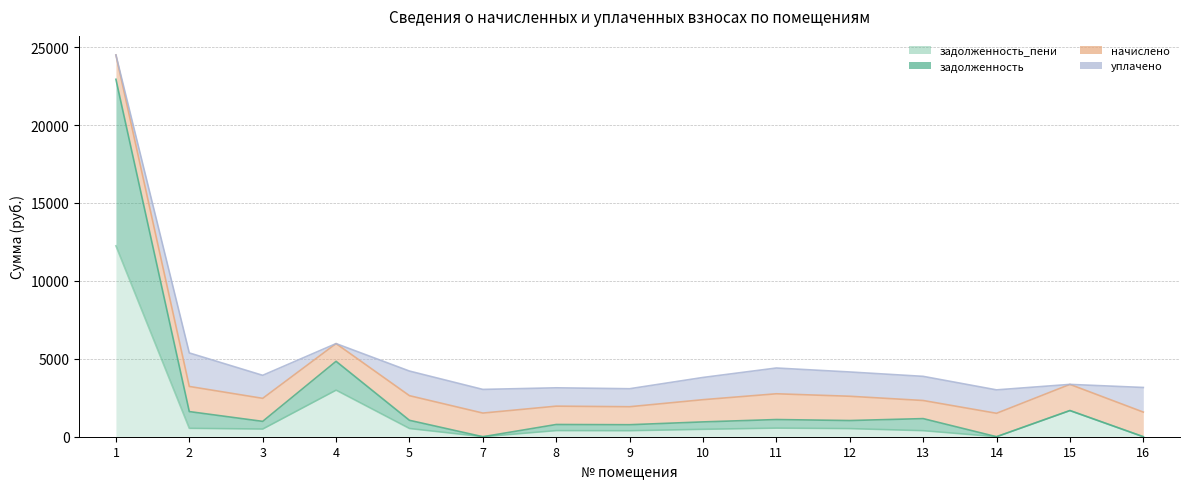

True or false: задолженность_пени has a value of 782.7 at 5.

False